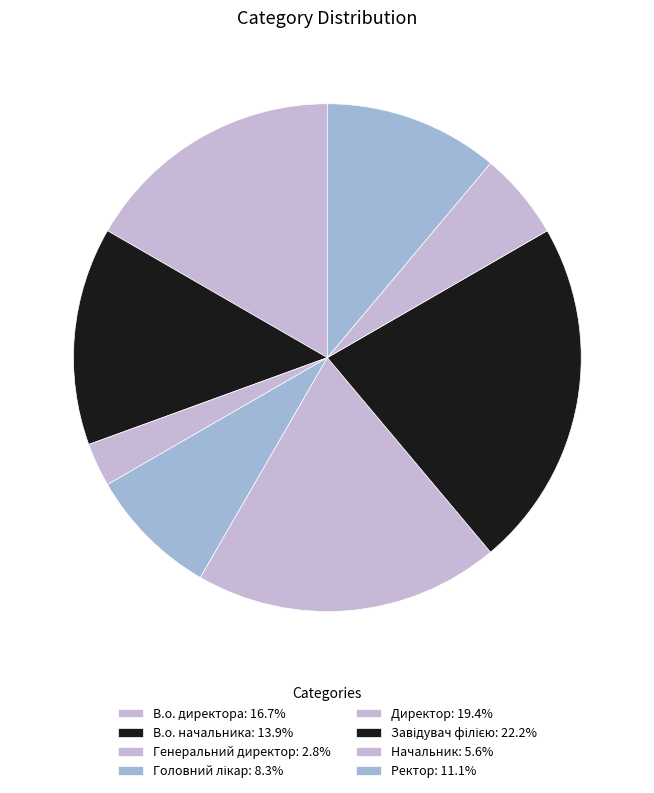

How many segments does this pie chart have?

8